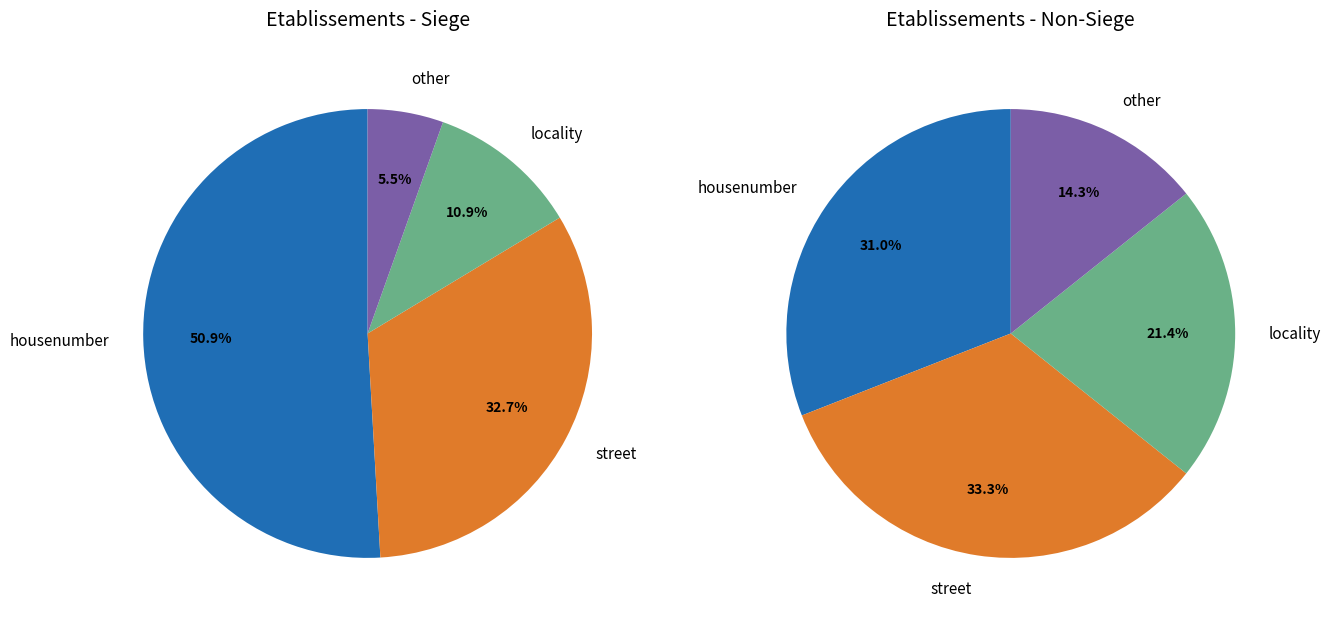

How many slices are in this pie chart?

4